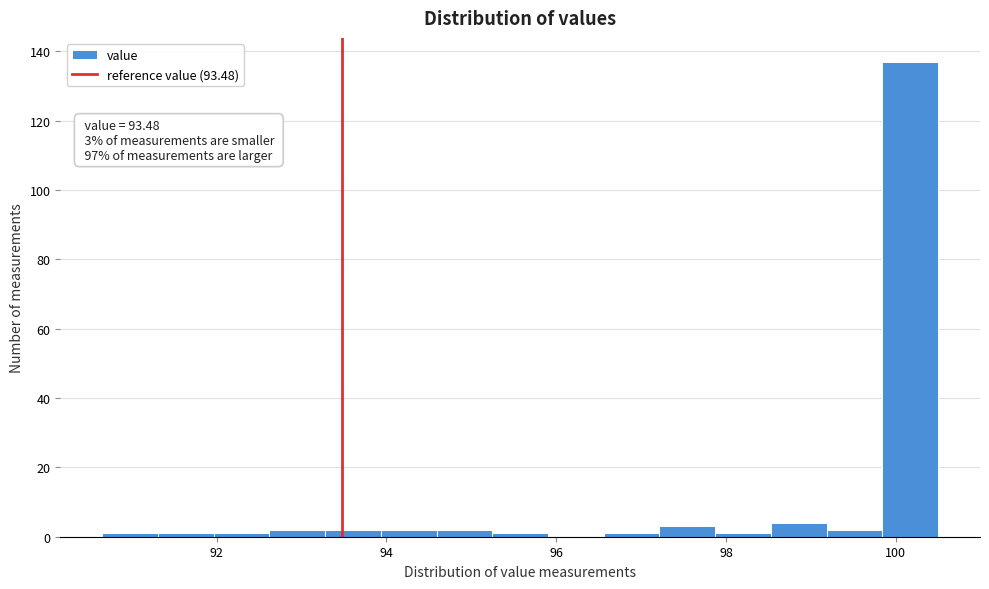

Read against the x-axis, roughly where is the centre of the tallest bar?

100.2